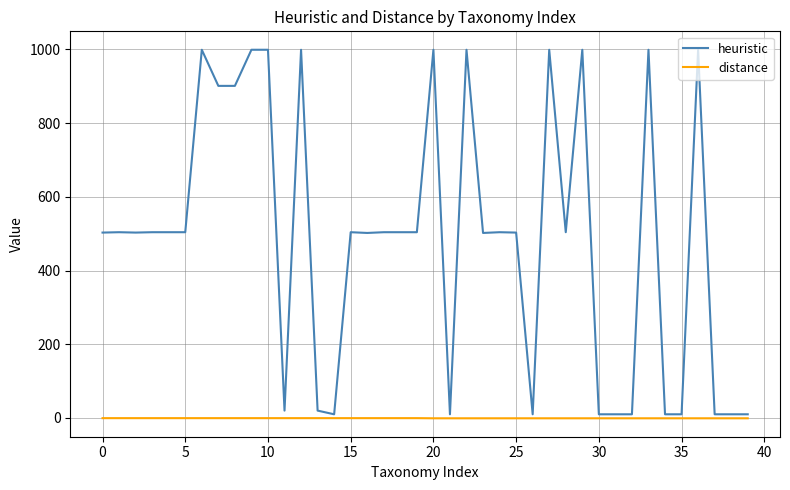

List the series in order of their overall mean, lowest first.

distance, heuristic